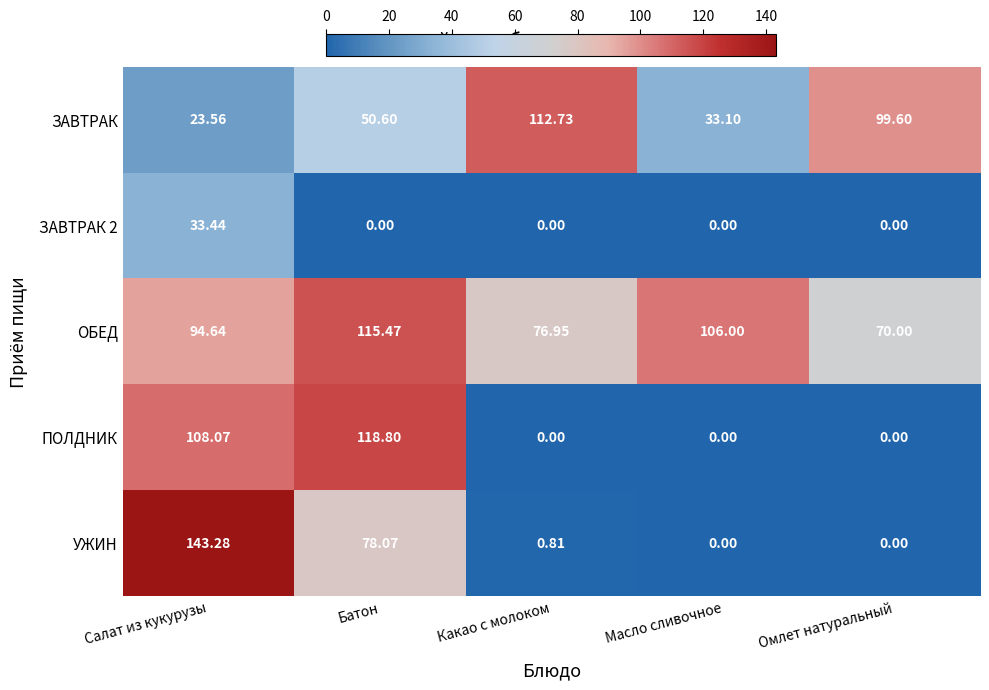

Which series has the widest spread of values?

УЖИН